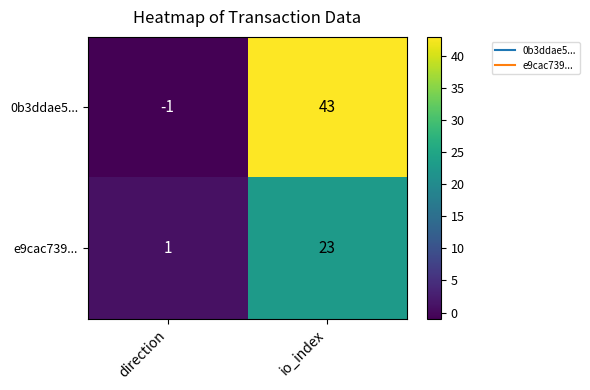

At which label is e9cac739... closest to 12?

direction